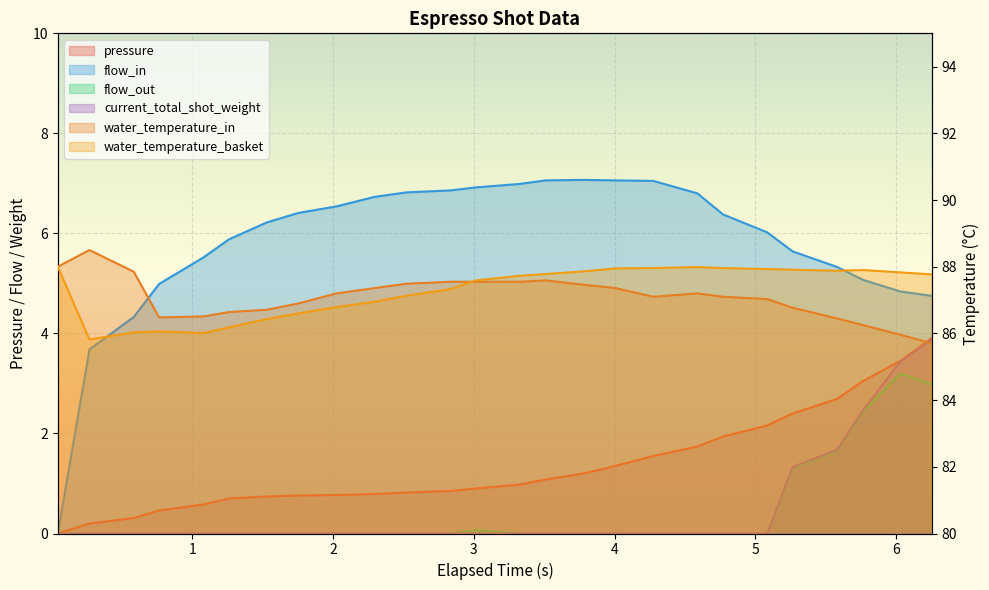

Which series has the largest total across all categories?

water_temperature_basket